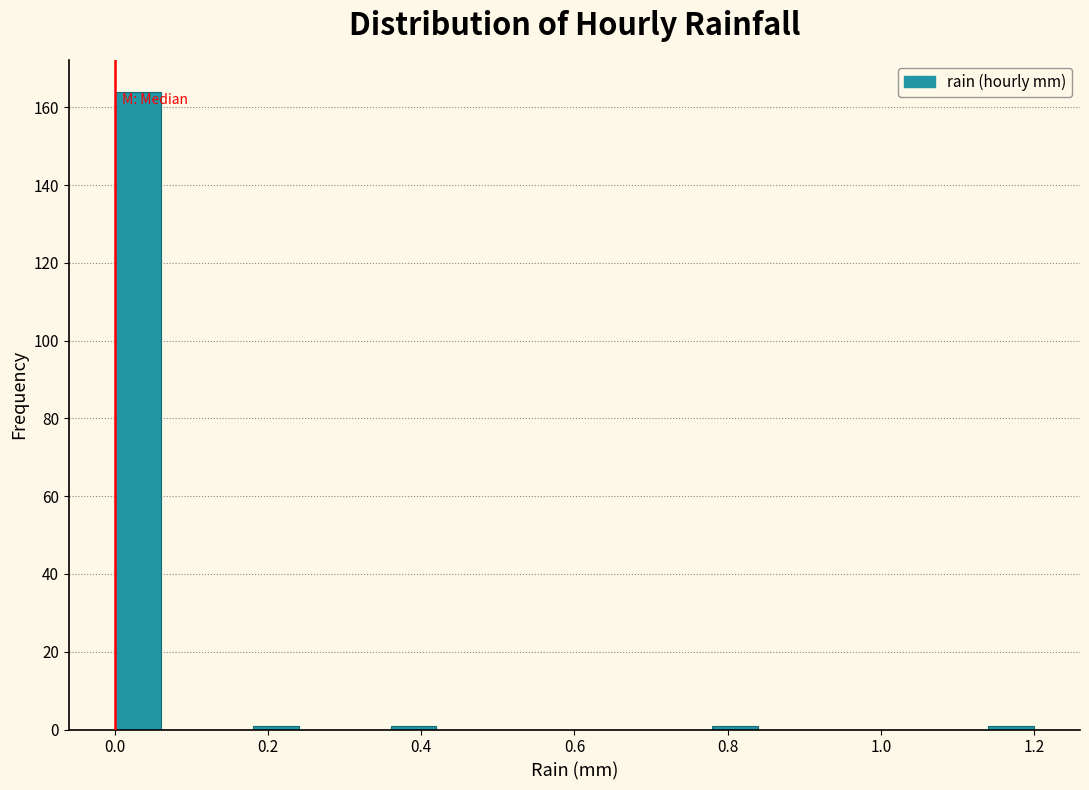

Read against the x-axis, roughly where is the centre of the tallest bar?

0.04